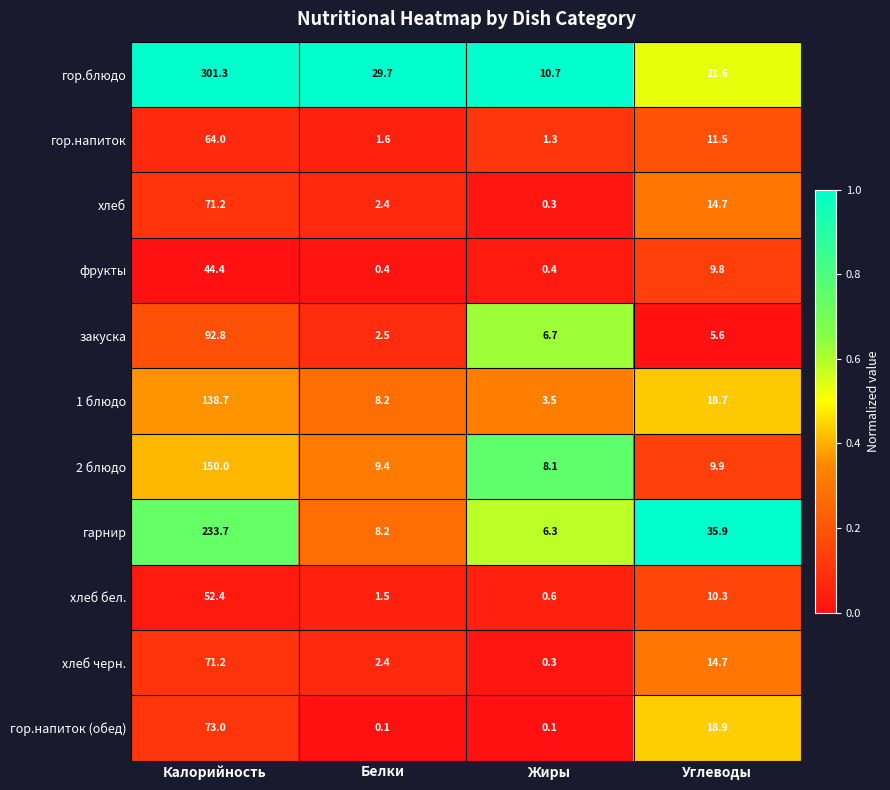

Rank the categories by хлеб черн. value from highest to lowest.

Калорийность, Углеводы, Белки, Жиры